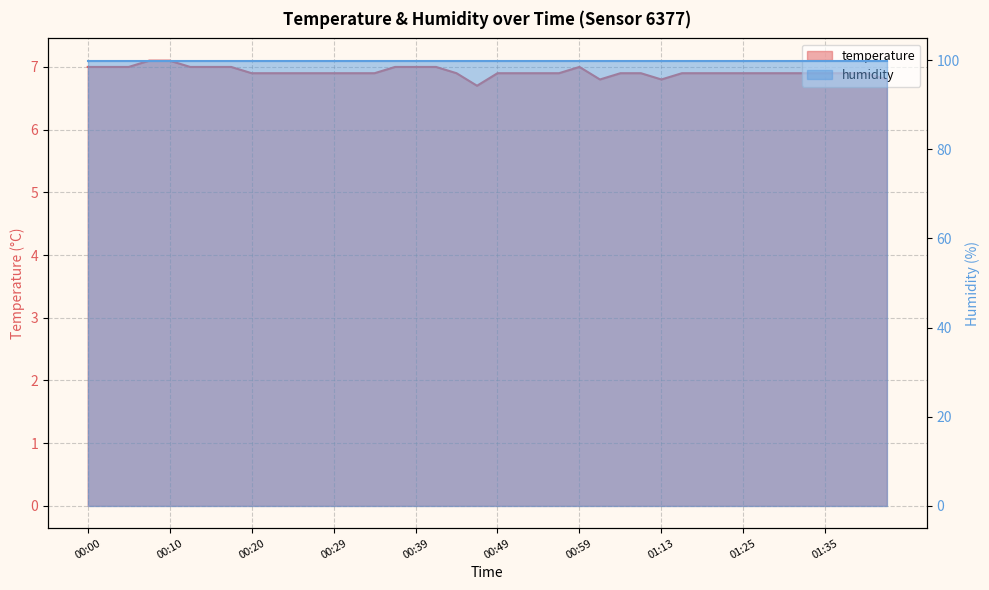

Which category has the lowest value across all series?

00:47